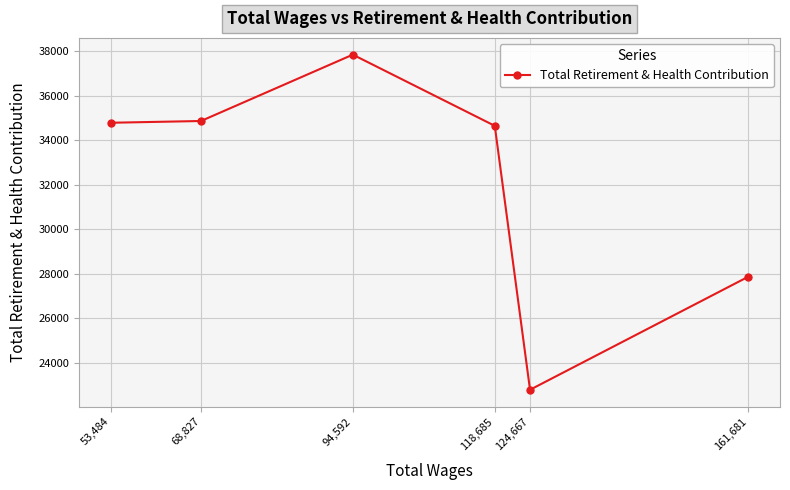

Which category has the highest value across all series?

94,592